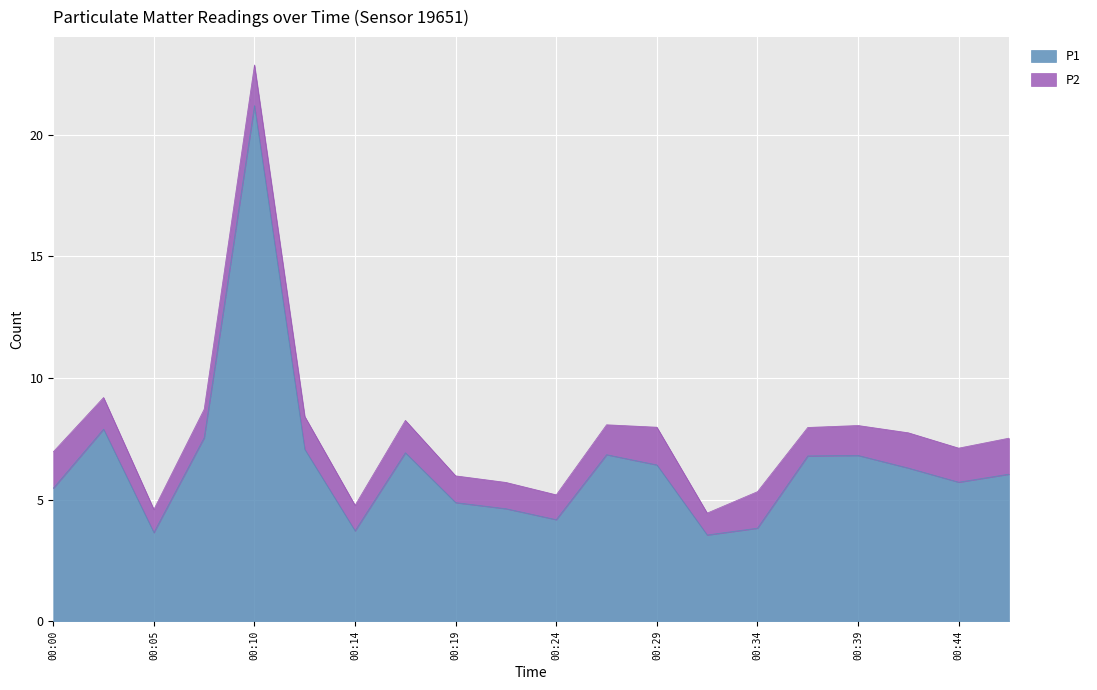

Where is the first local maximum?

00:02